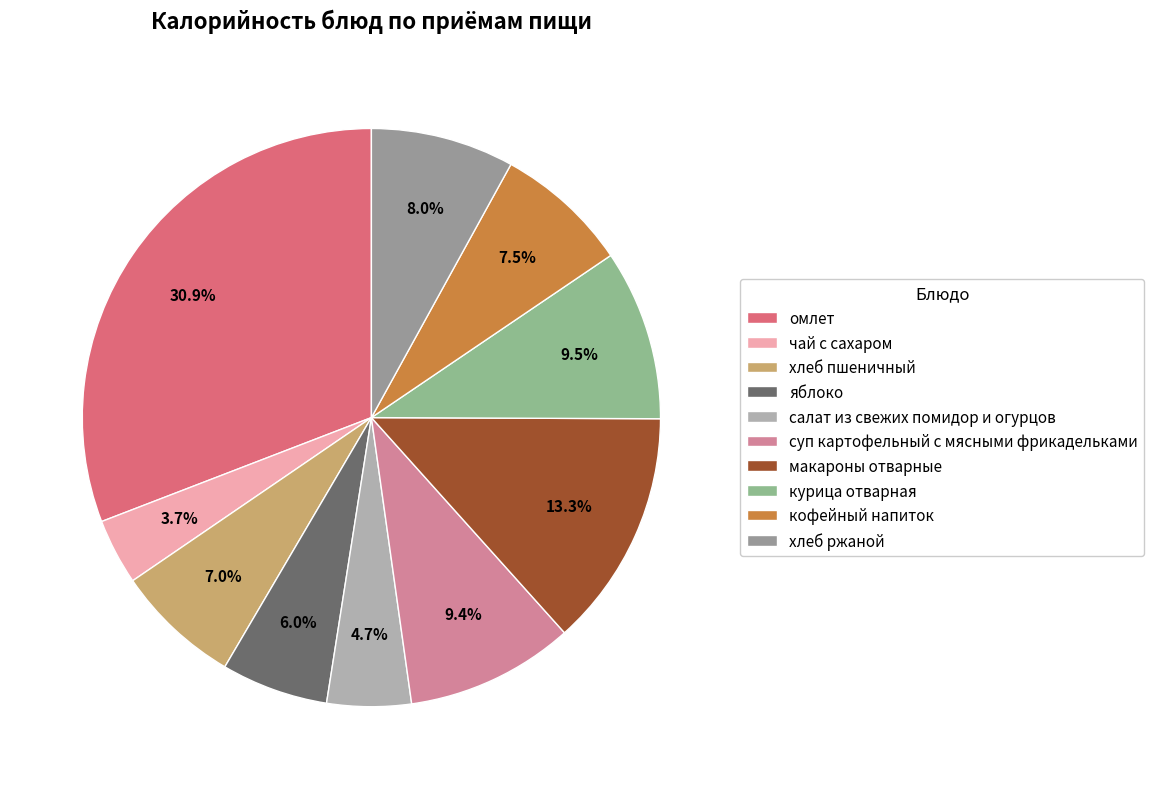

Is курица отварная the majority of the pie?

No